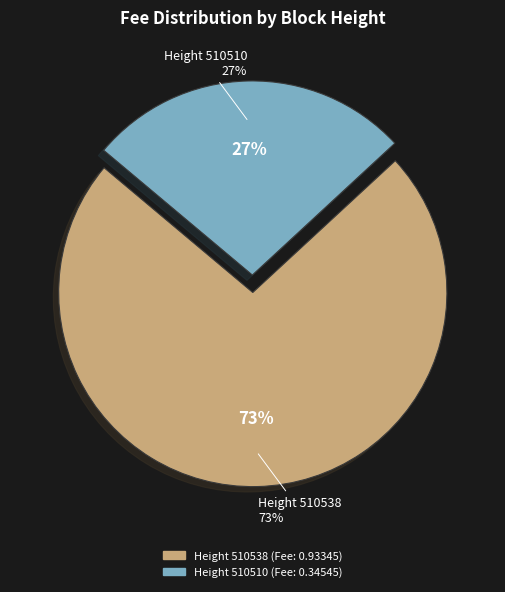

Which slice is the largest?

510538